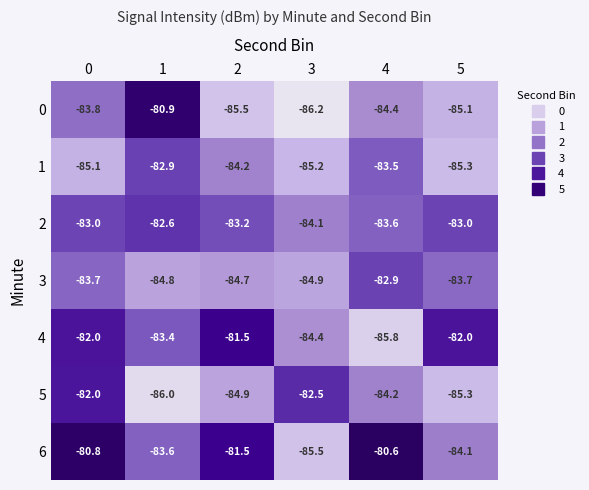

How many data points does each series have?

6